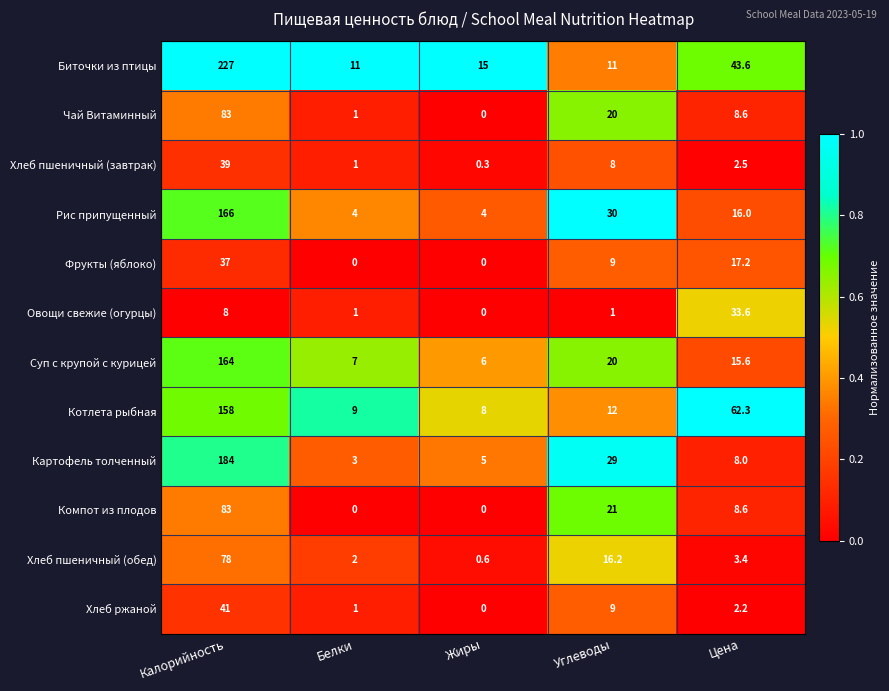

Which series changed the most between Калорийность and Цена?

Биточки из птицы